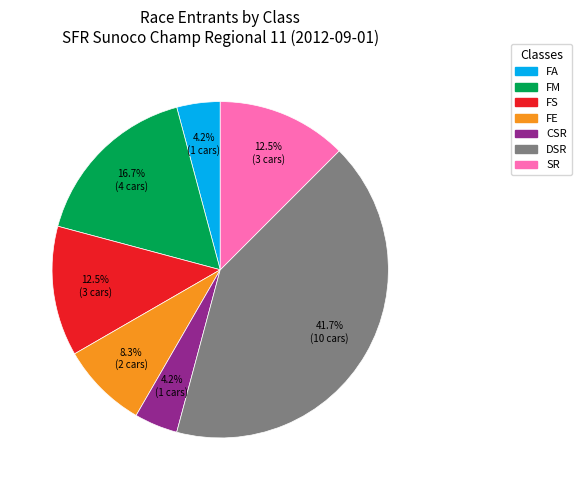

Which category has the biggest portion of the pie?

DSR